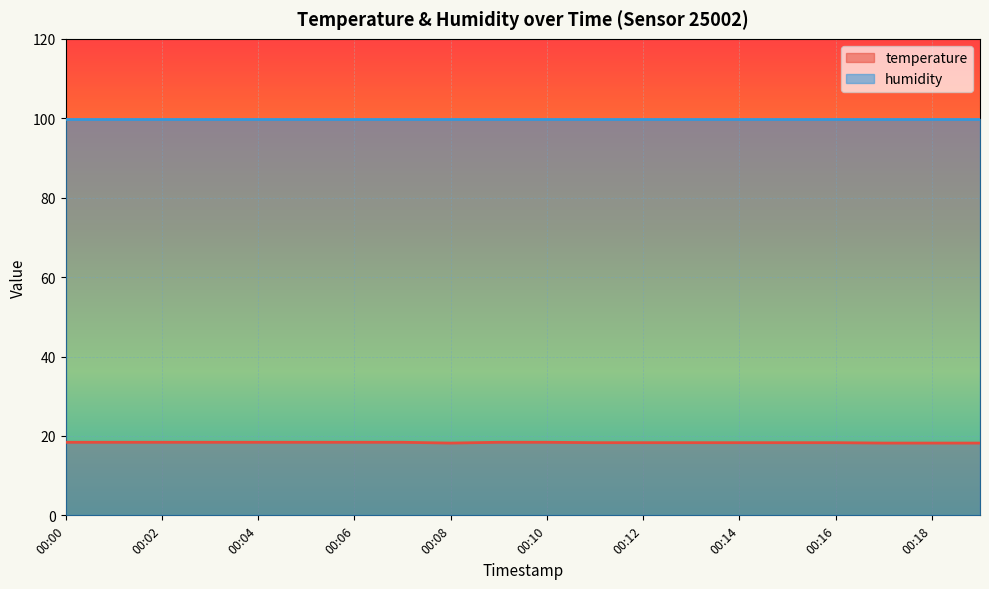

True or false: temperature and humidity intersect in this chart.

False